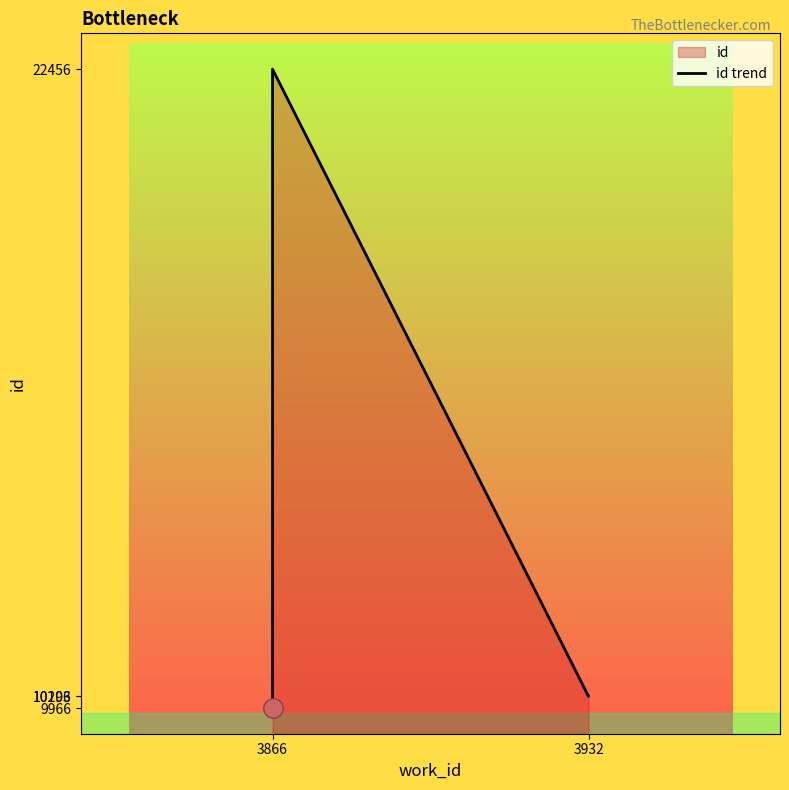

True or false: the data shows 9966 at 3866.

True